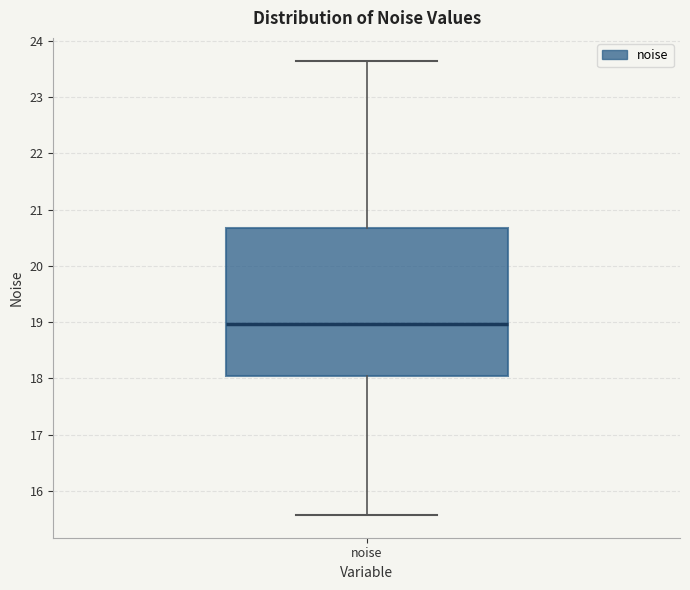

Transcribe this box plot: give where the median line is, the range the box spans, and where the two whiskers end, as read against the y-axis. The values are not printed on the chart, so give them approximately, as read against the axis.

median 19.0, box 18.0 to 20.7, whiskers 15.6 to 23.6